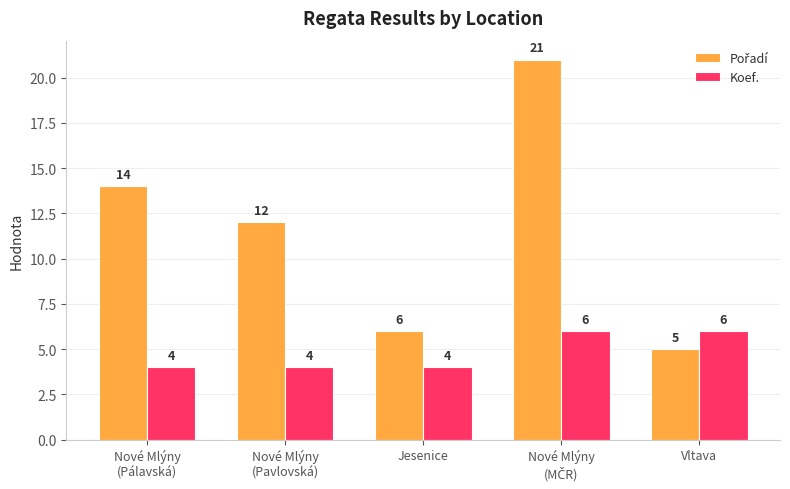

The Koef. series shows 6 at Vltava. True or false?

True